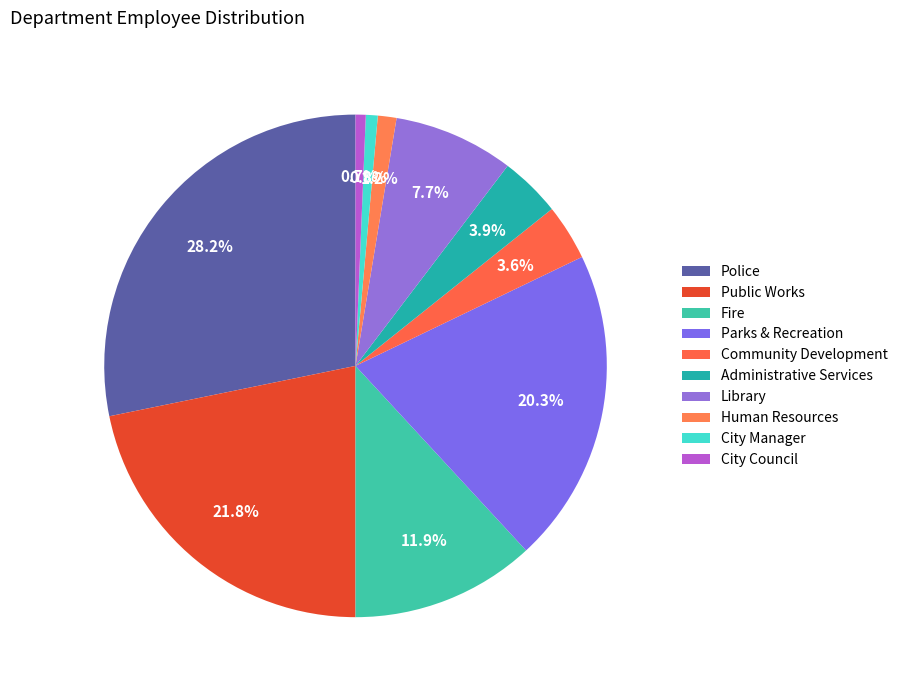

How many slices are in this pie chart?

10